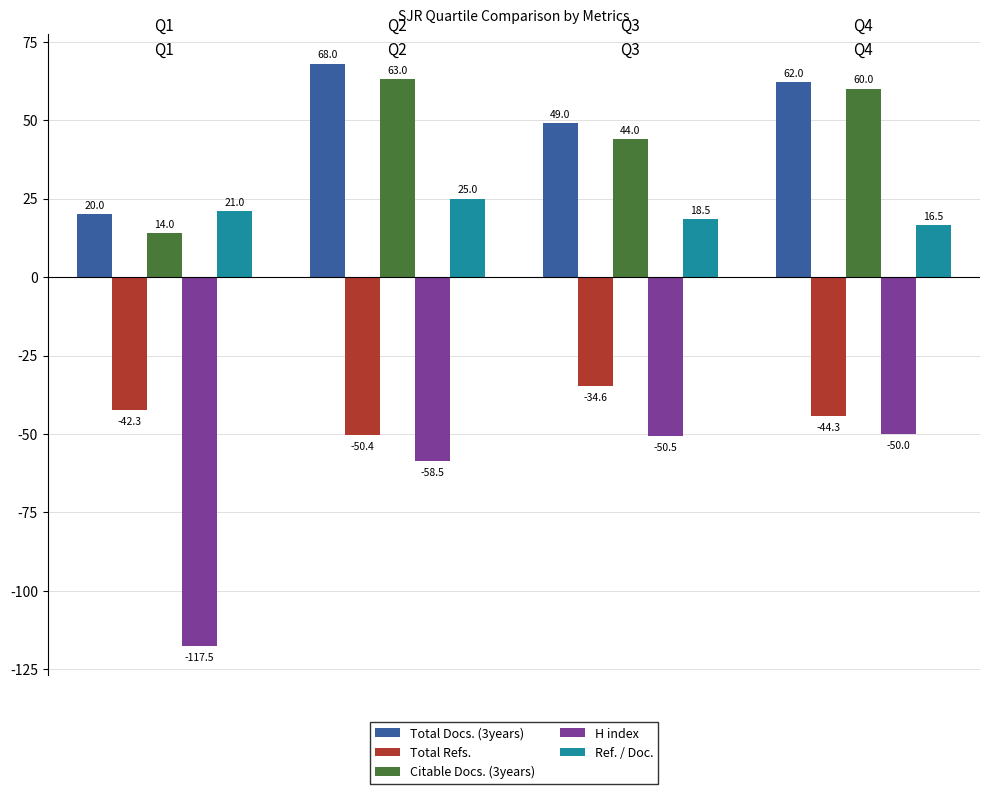

Which series has the largest total across all categories?

Total Docs. (3years)